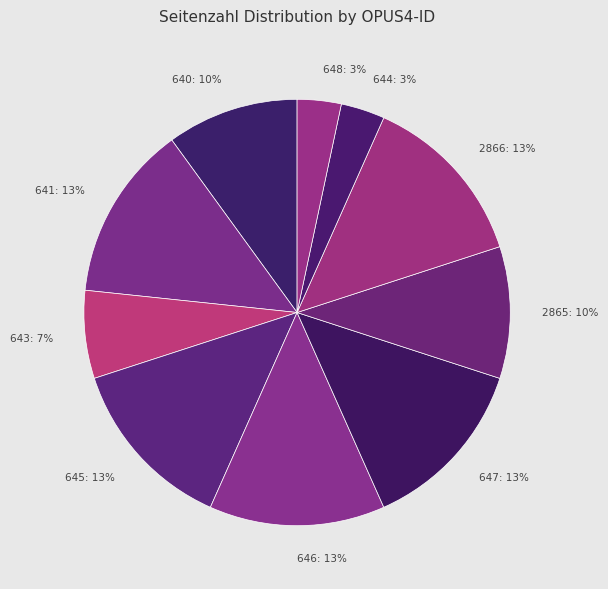

Does 2866 account for over 50% of the chart?

No